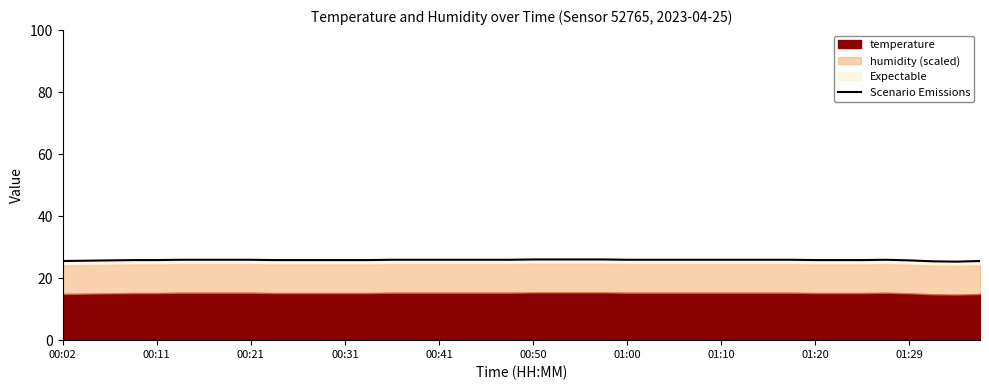

Does the chart have visible grid lines?

No